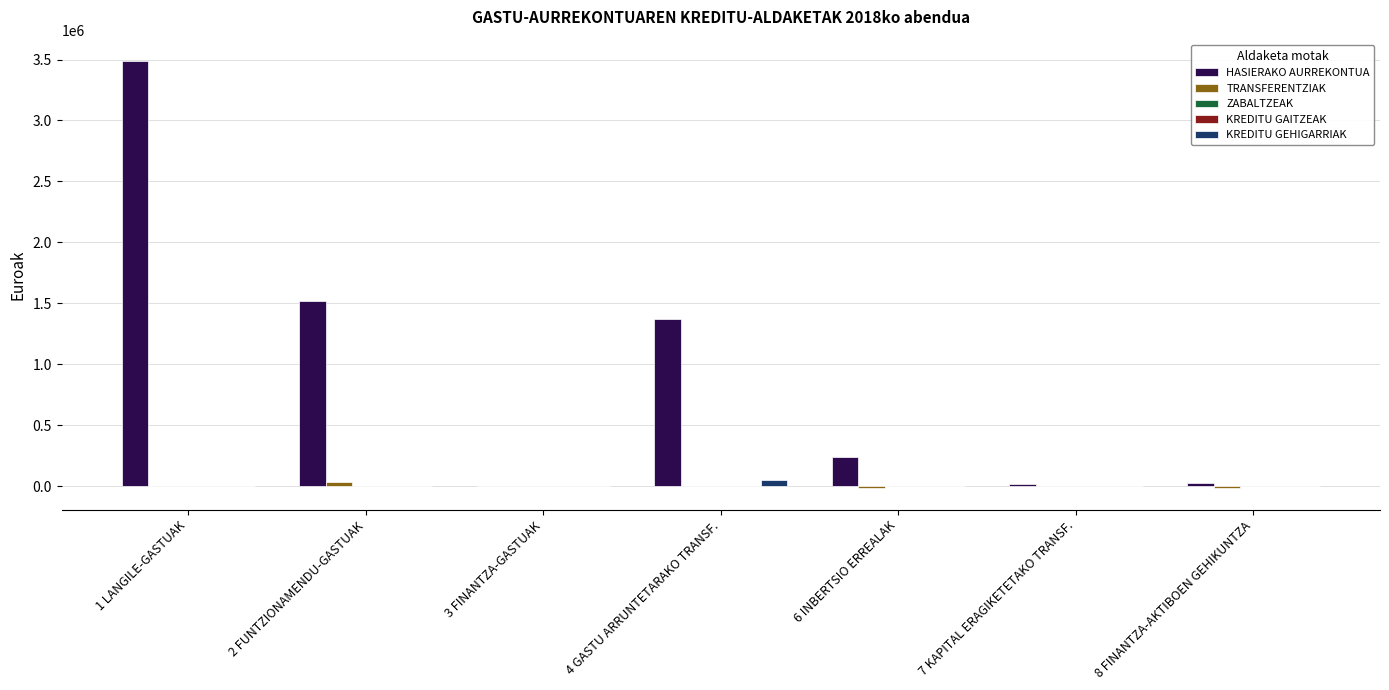

Between 6 INBERTSIO ERREALAK and 1 LANGILE-GASTUAK, which is larger?

1 LANGILE-GASTUAK